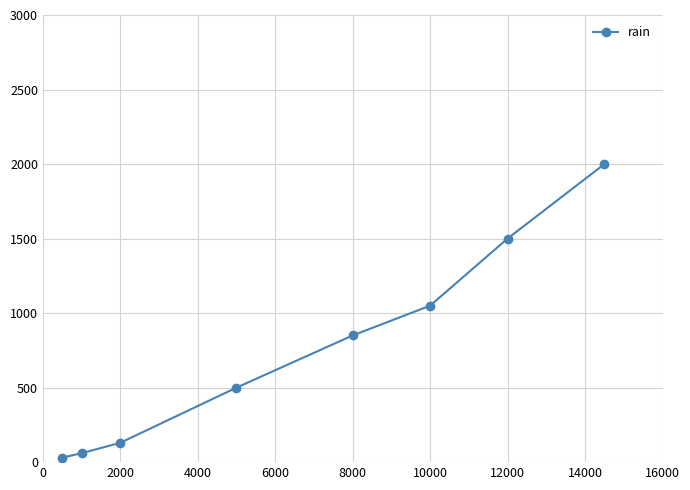

What is the maximum value shown in the chart?

2000